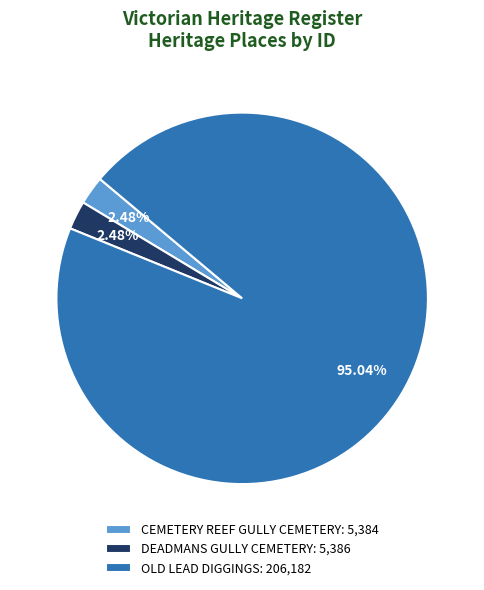

Combined, what portion of the pie is CEMETERY REEF GULLY CEMETERY and OLD LEAD DIGGINGS?

97.5%